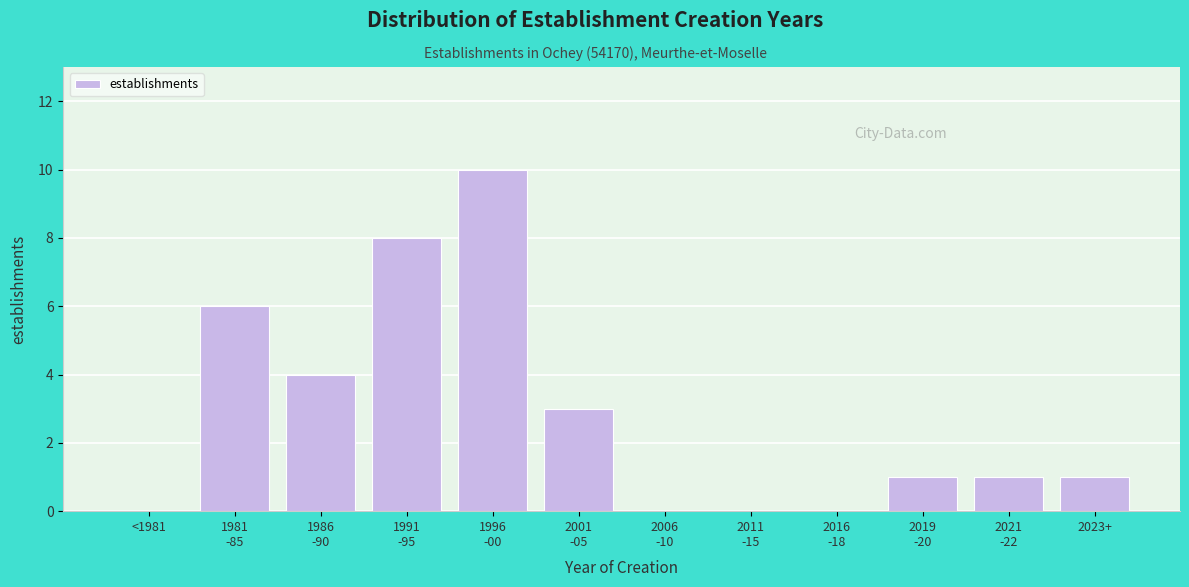

What is the greatest value displayed?

10